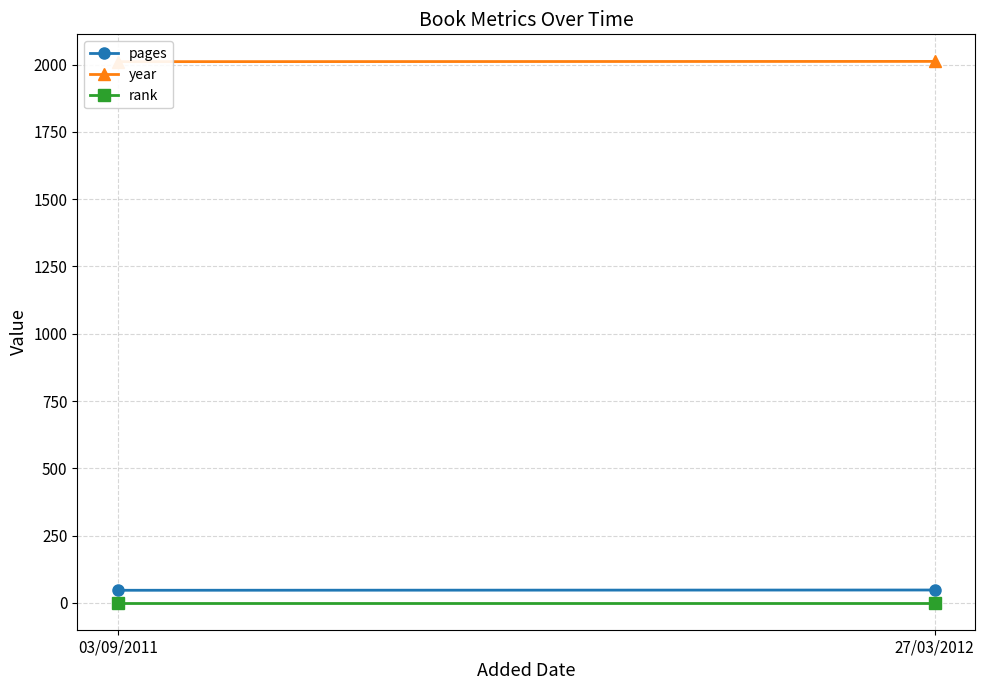

What is the label of the 2nd point from the left?

27/03/2012